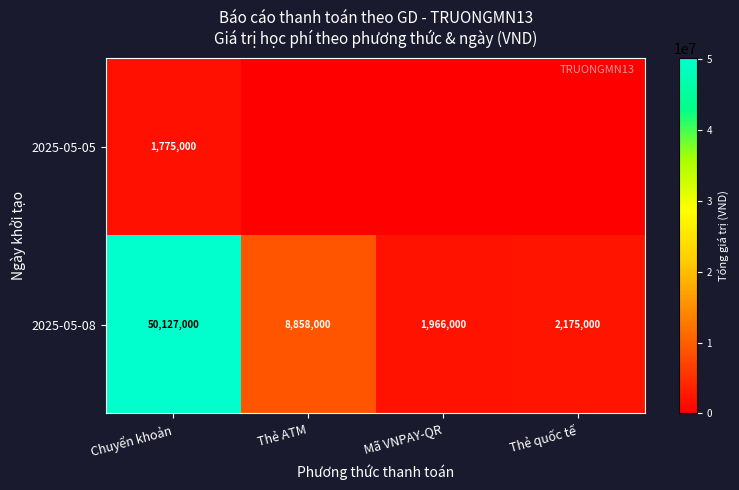

The 2025-05-08 series shows 2175000 at Thẻ quốc tế. True or false?

True